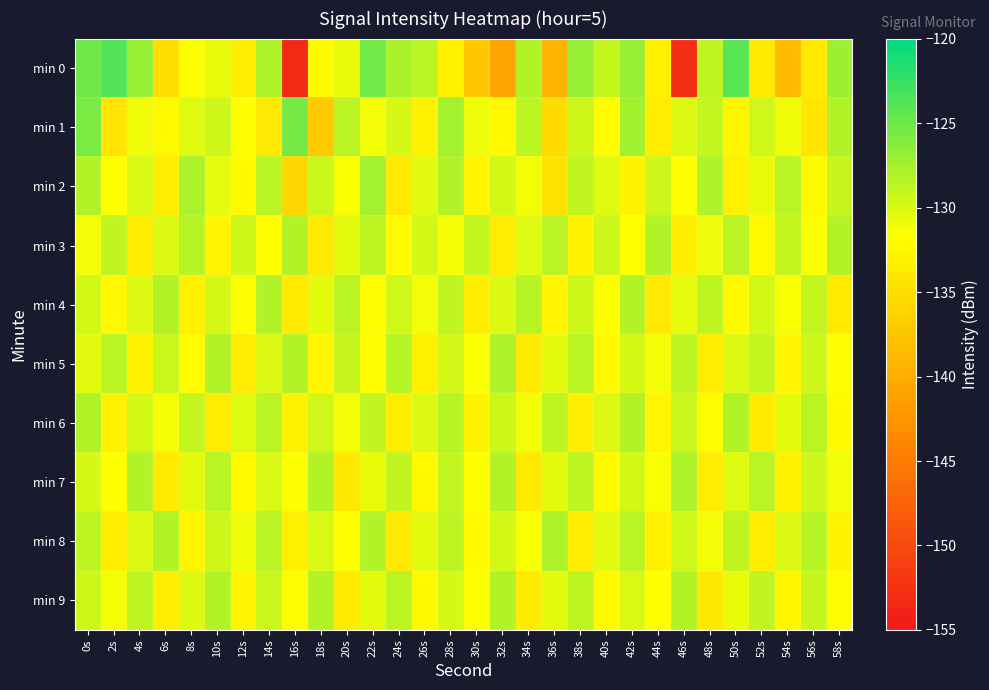

How many categories are shown in the chart?

30